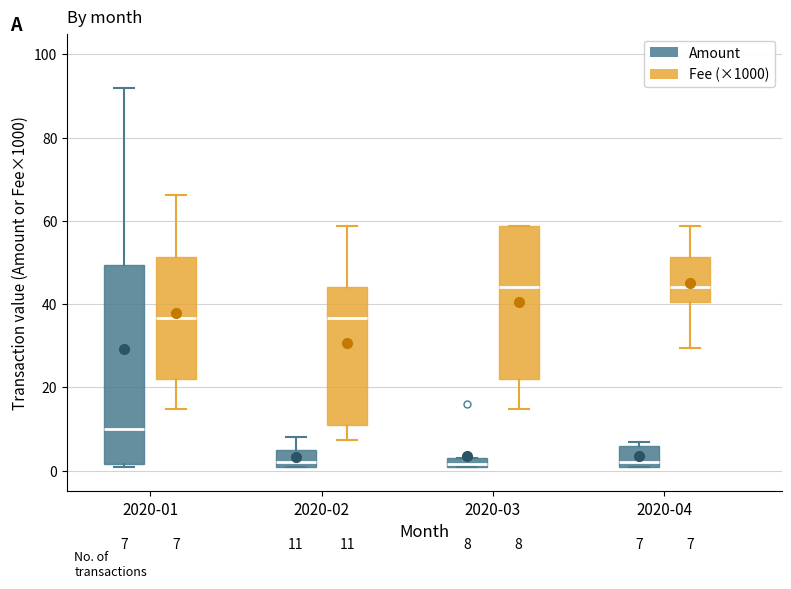

Comparing the boxes themselves (not the whiskers), which one is the tallest?

2020-01 (Amount)